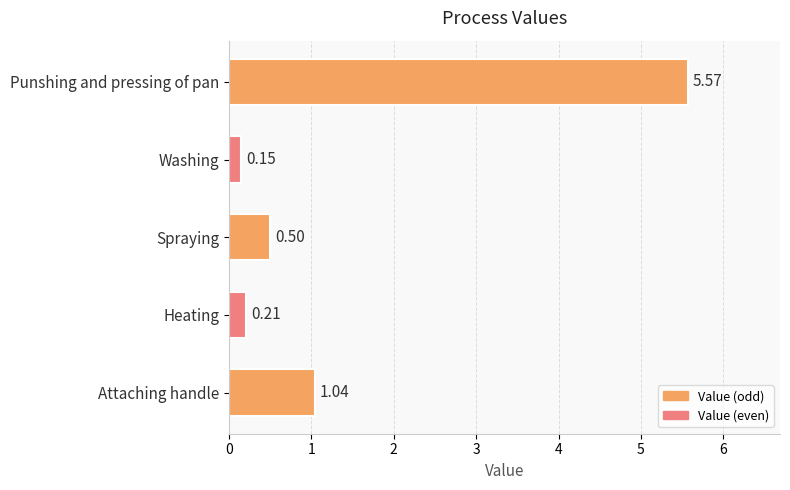

Are the bars horizontal?

Yes